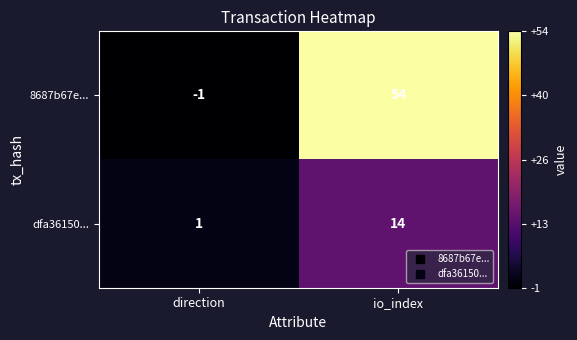

True or false: dfa36150... has a value of 1 at direction.

True